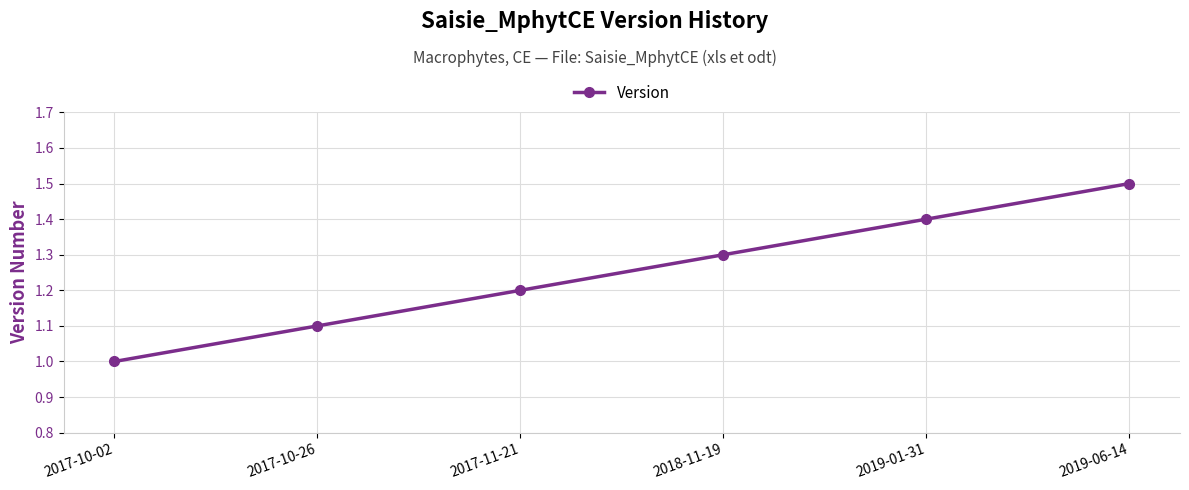

What is the change in value from 2017-10-26 to 2018-11-19?

+0.2